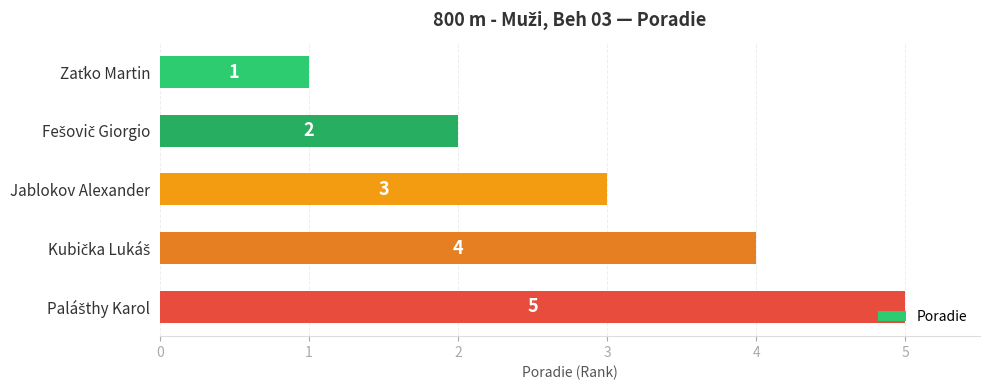

Are the bars horizontal?

Yes